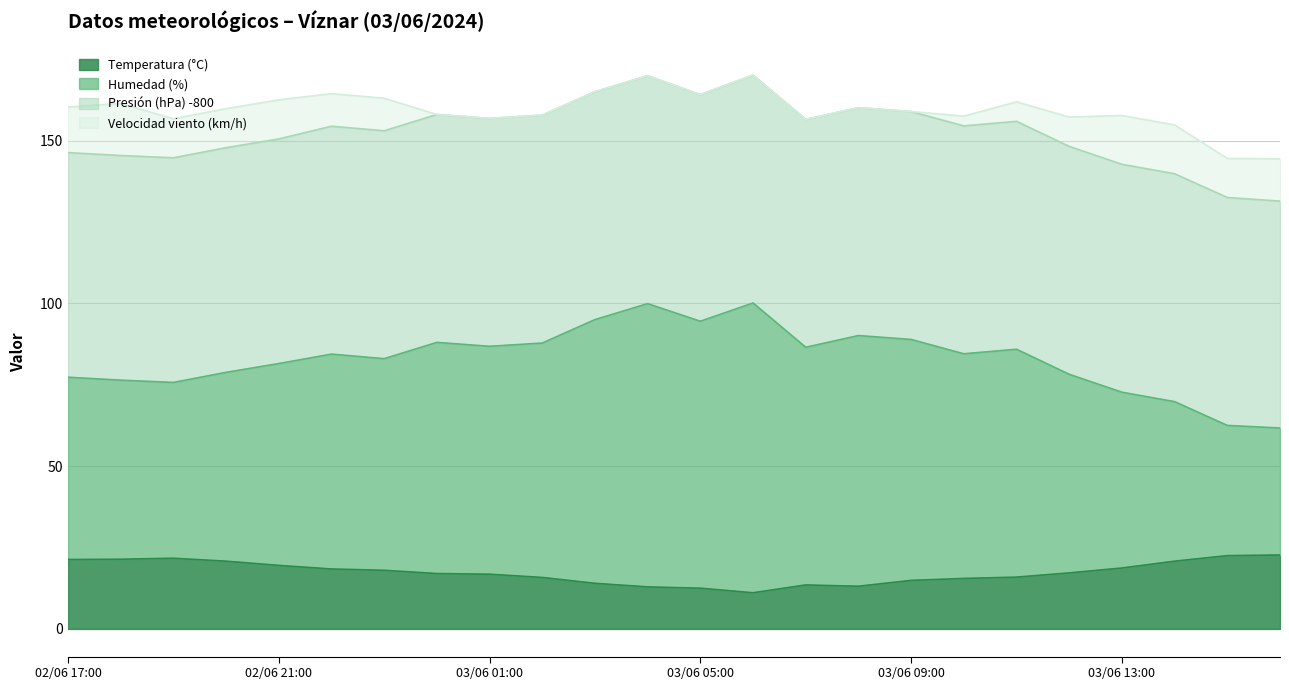

What is the minimum value for Temperatura (°C)?

11.1